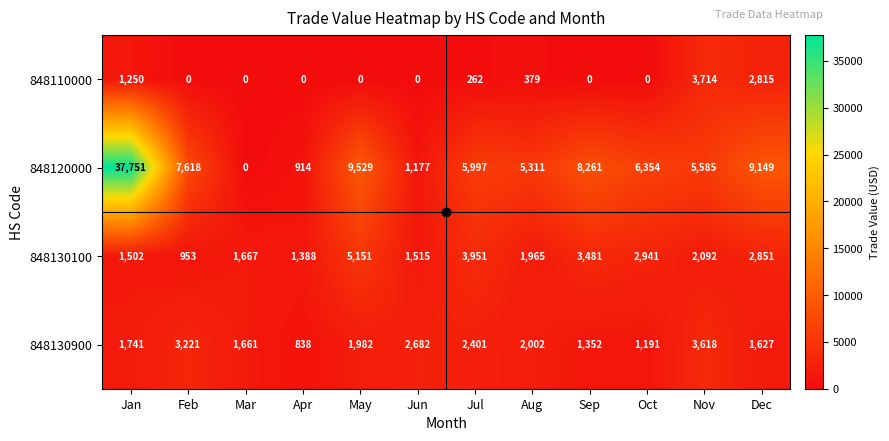

At which label does 848120000 first exceed 6354?

Jan